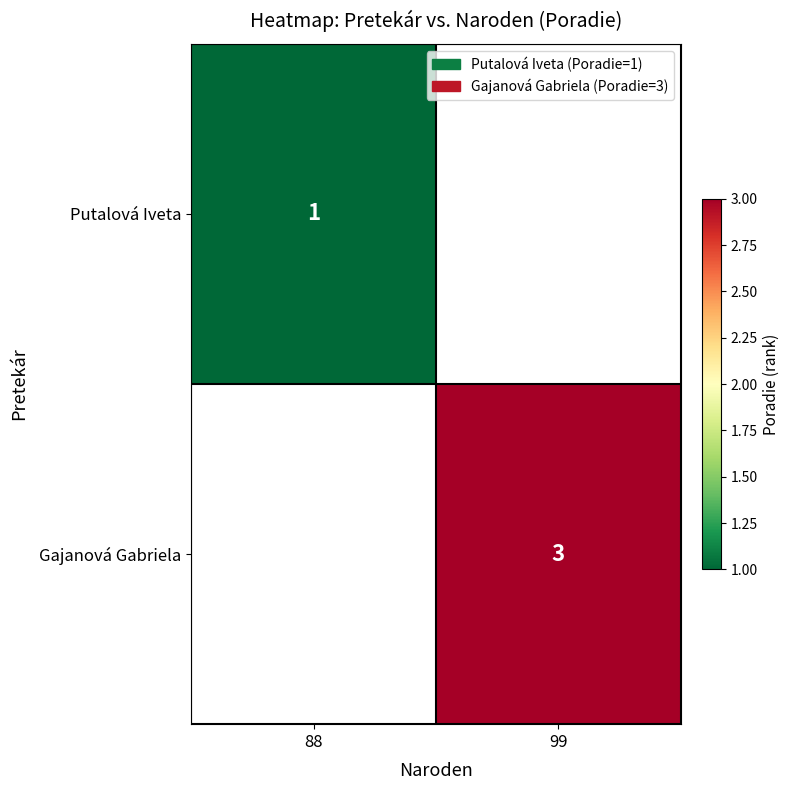

How many distinct data groups are displayed?

2